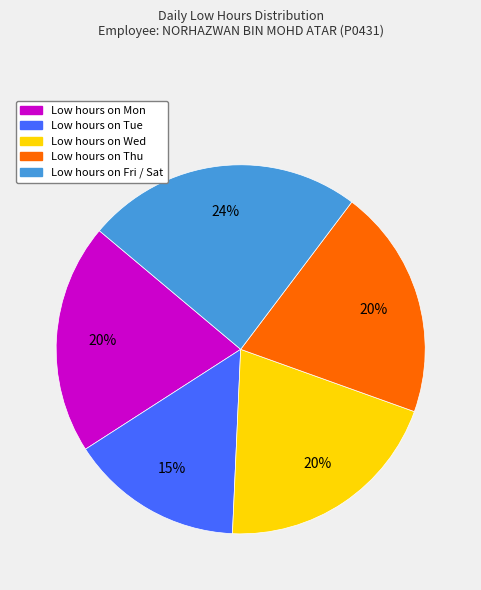

Is there a majority slice in this chart?

No